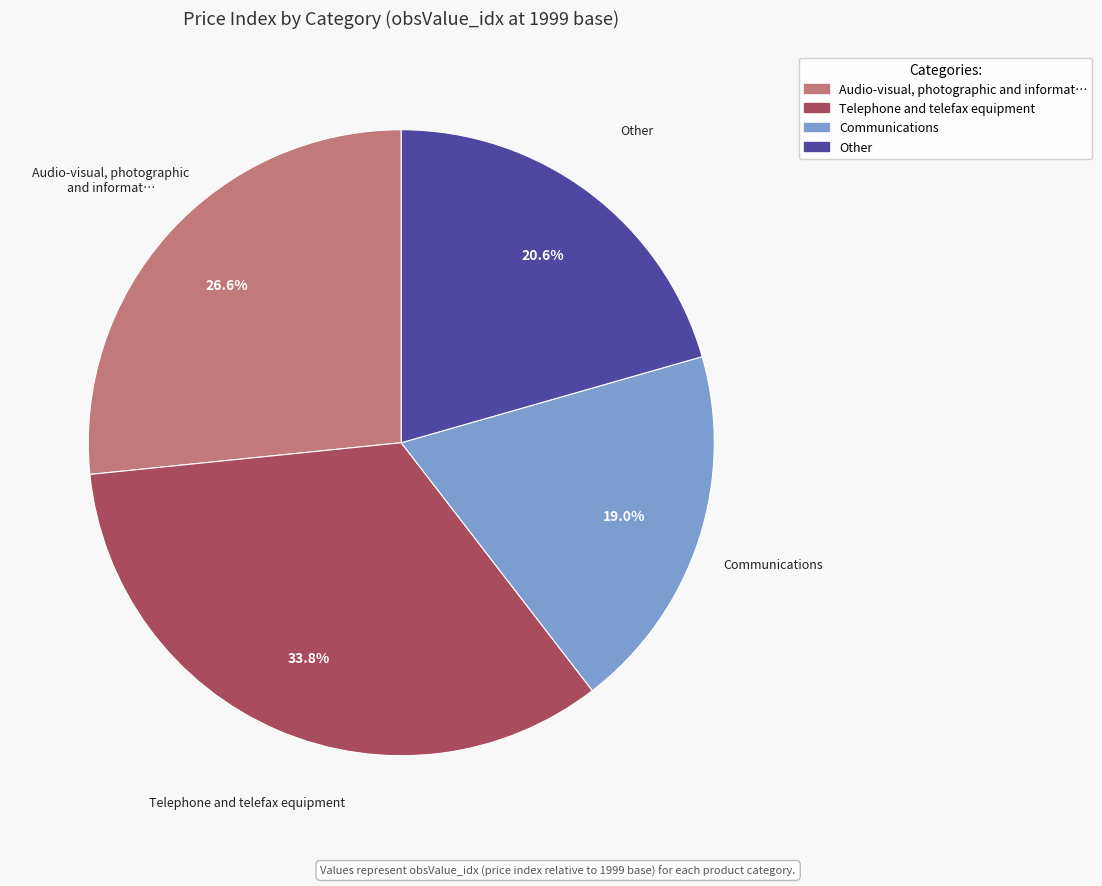

Rank the categories by value from highest to lowest.

Telephone and telefax equipment, Audio-visual, photographic and informat…, Other, Communications